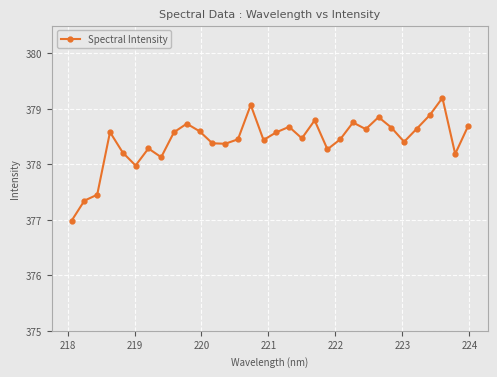

What is the difference between the maximum and second lowest values?

1.9